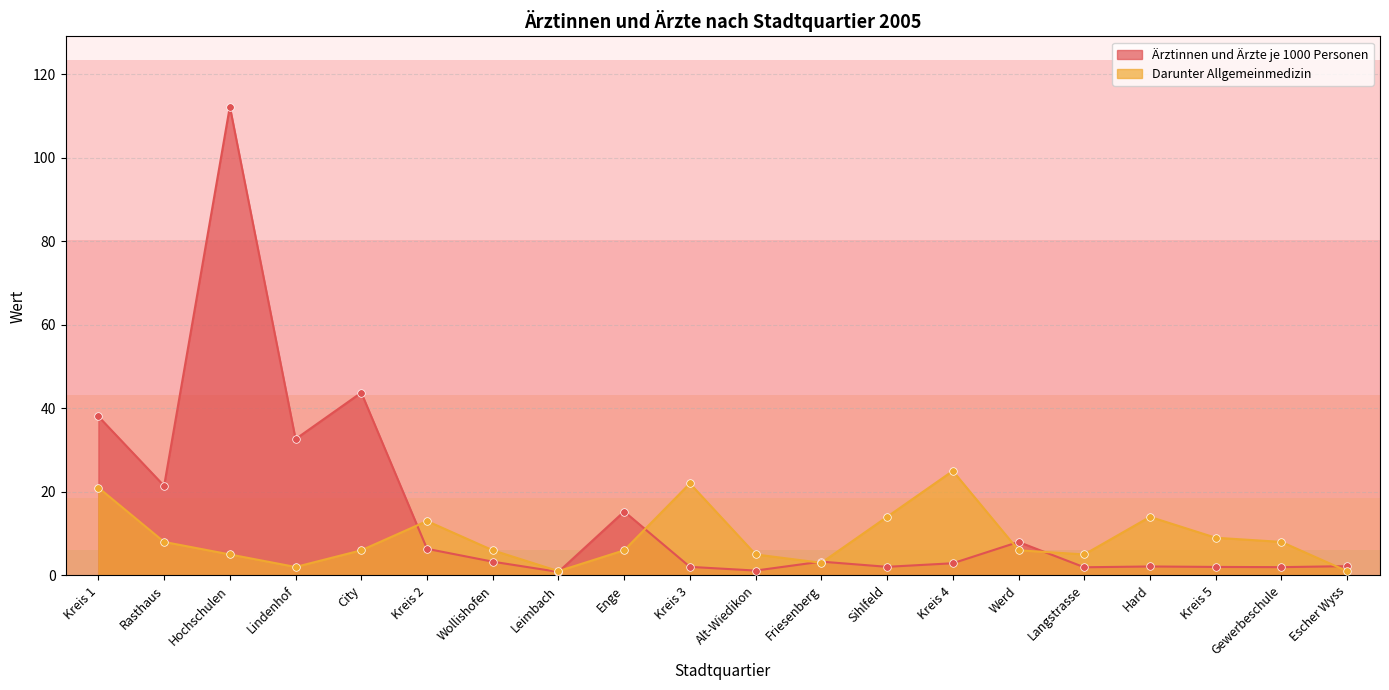

At how many categories does at least one series exceed 45?

1